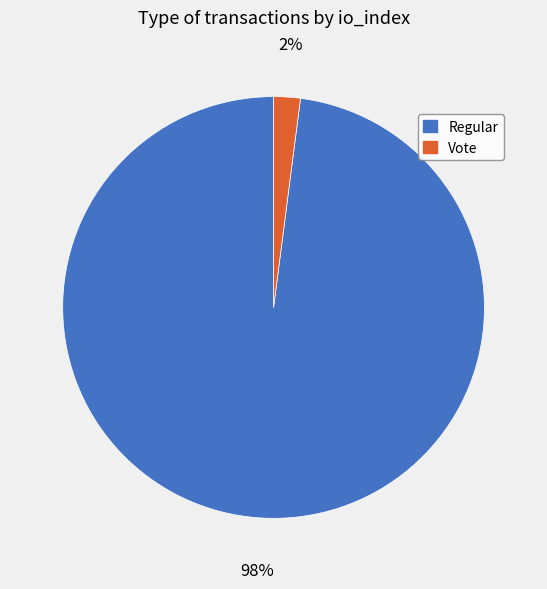

To the nearest percent, what is the difference between the largest and smallest slice percentages?

96%